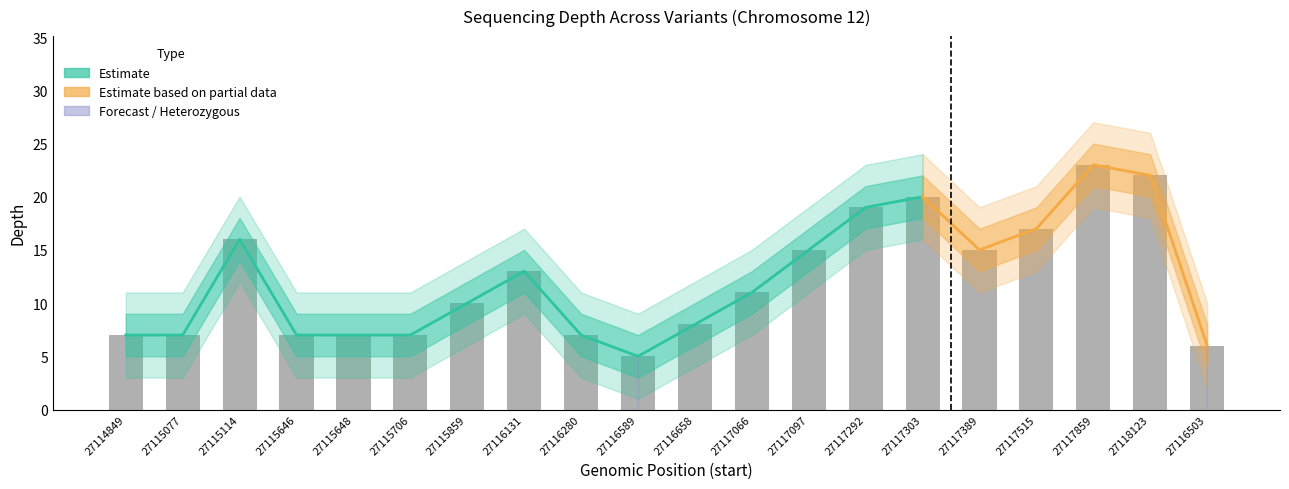

Rank the series by their maximum value, from lowest to highest.

depth_outer_lower, depth_lower, depth, depth_upper, depth_outer_upper